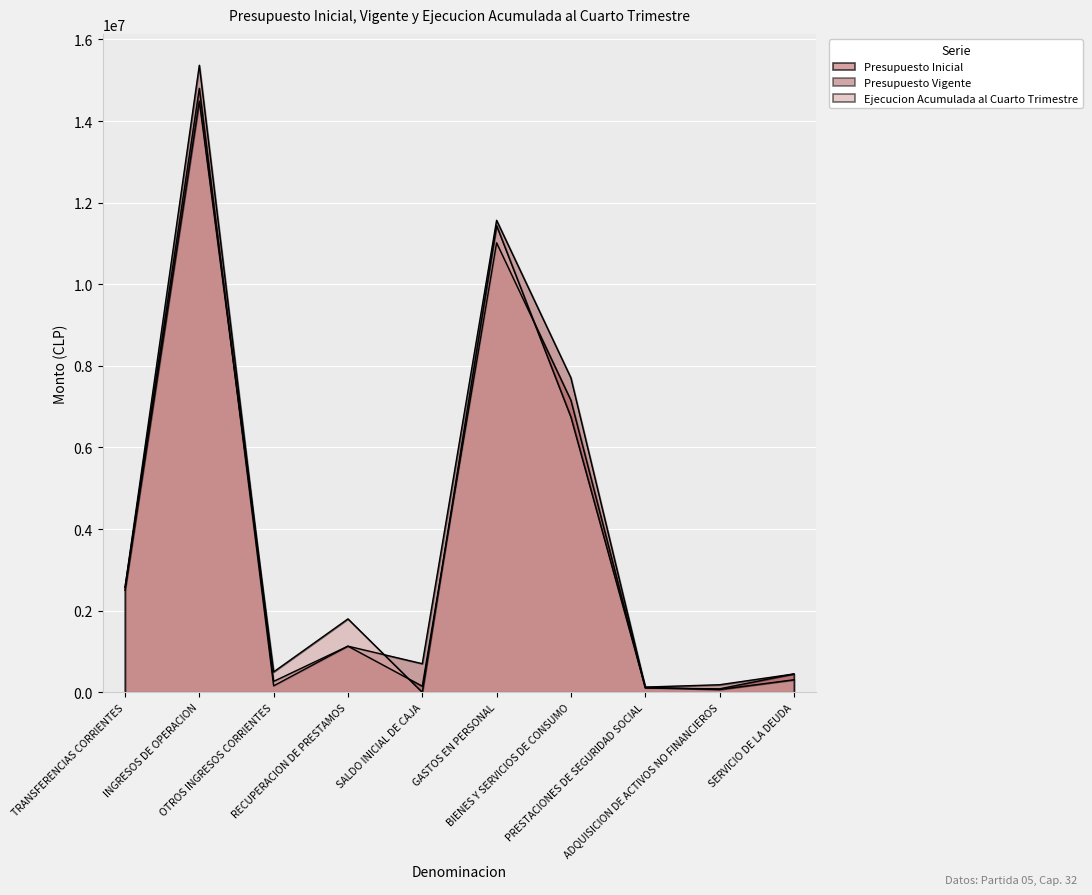

What position from the left is SALDO INICIAL DE CAJA?

5